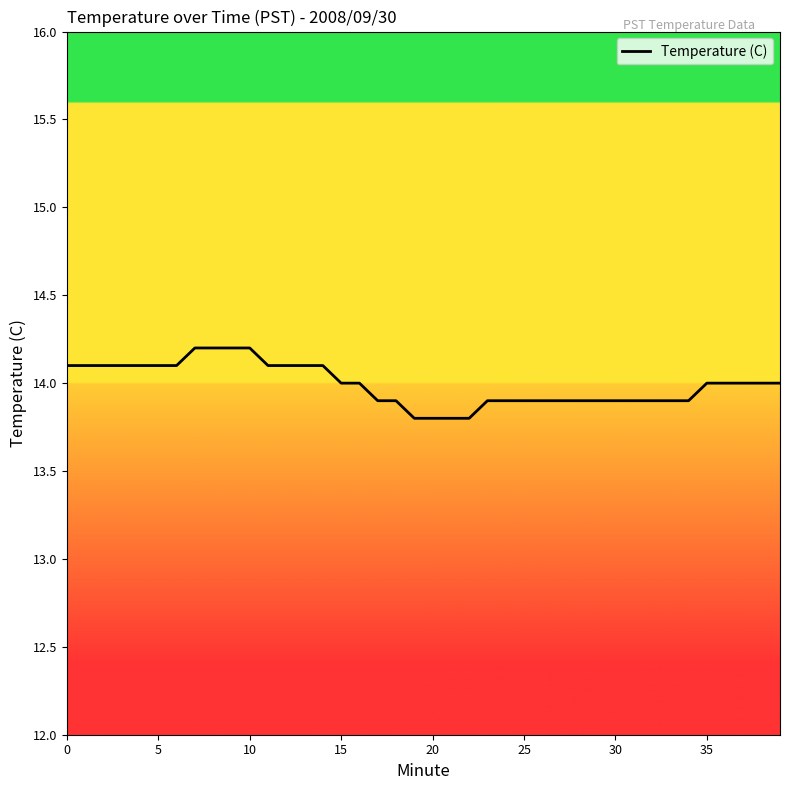

What is the difference between the maximum and minimum values?

0.4